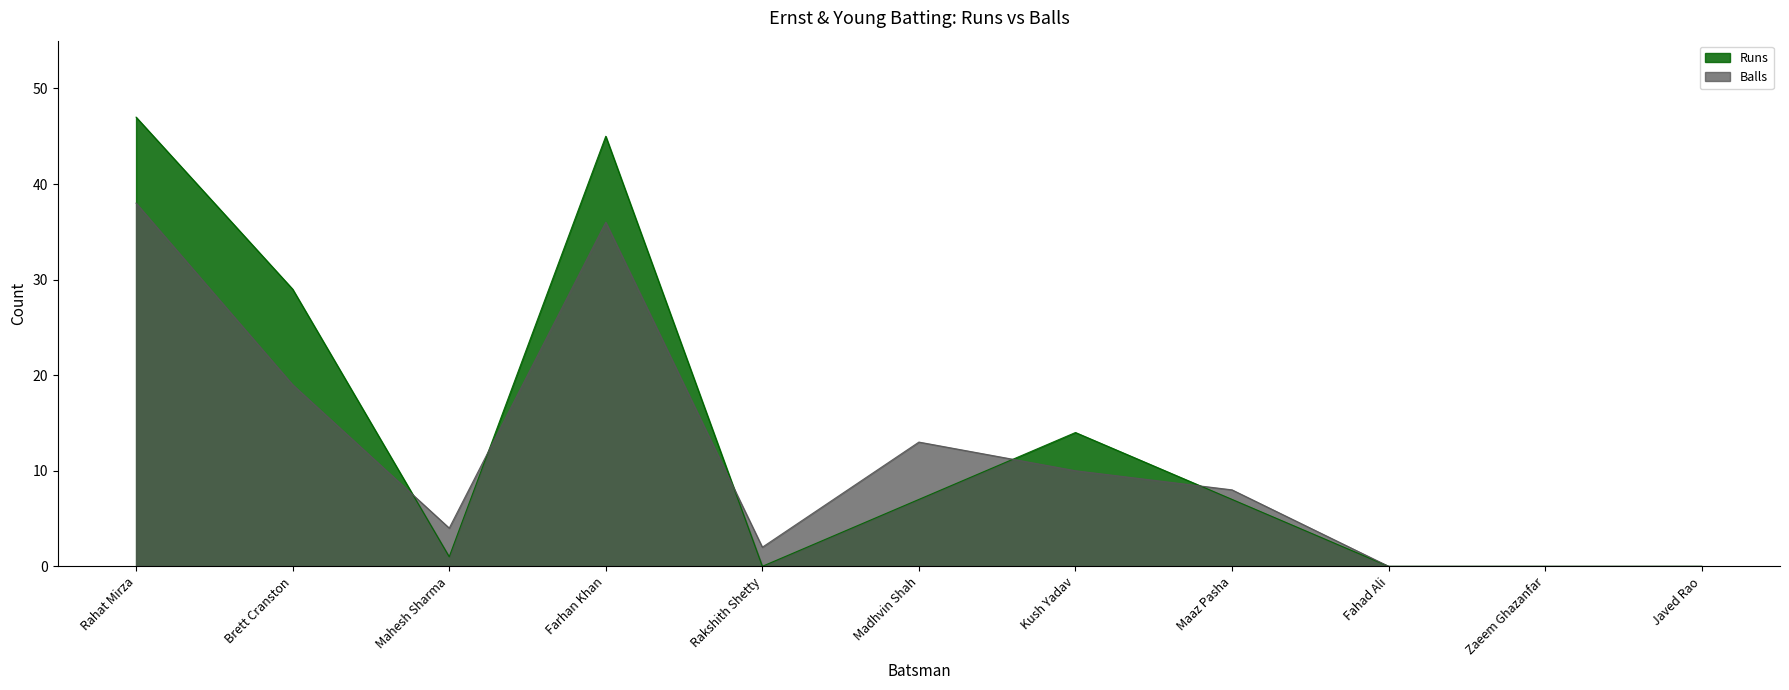

What is the maximum value for Balls?

38